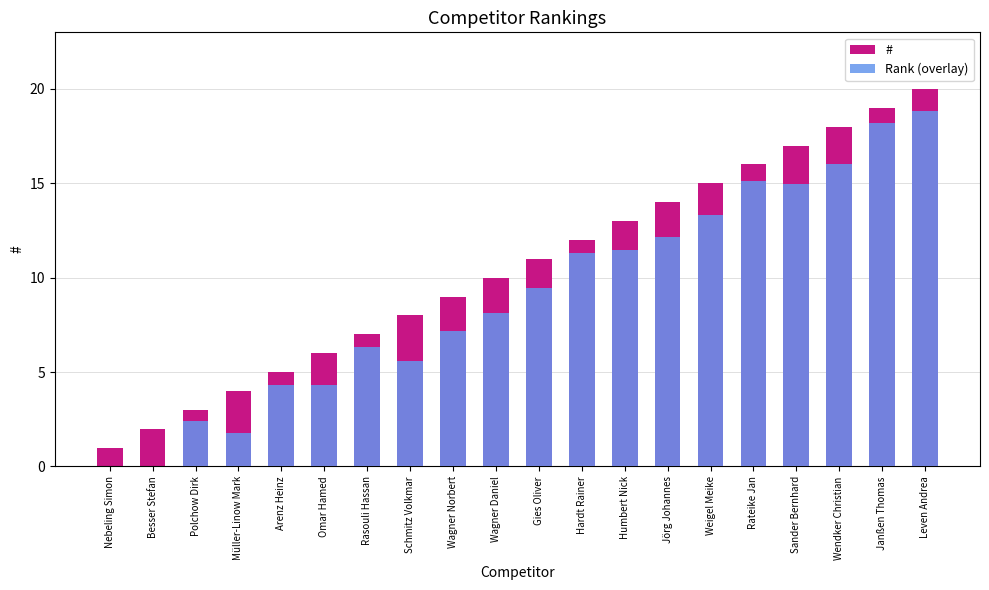

Which series has the widest spread of values?

#